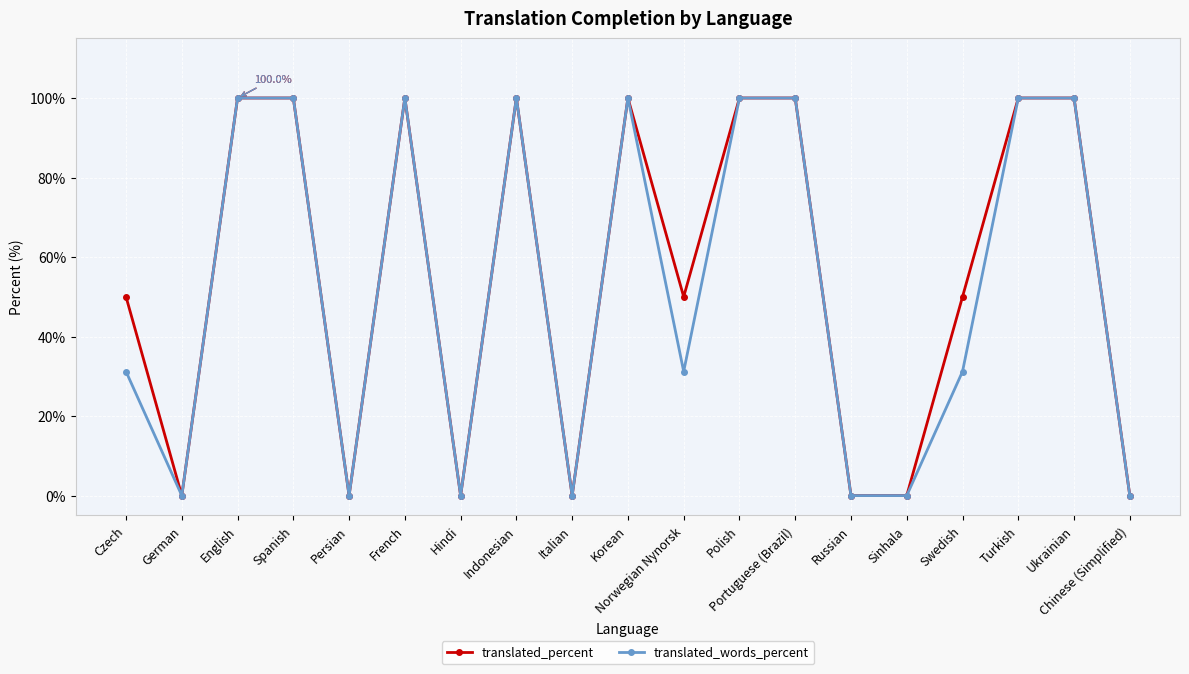

Rank the series at Czech from lowest to highest value.

translated_words_percent, translated_percent